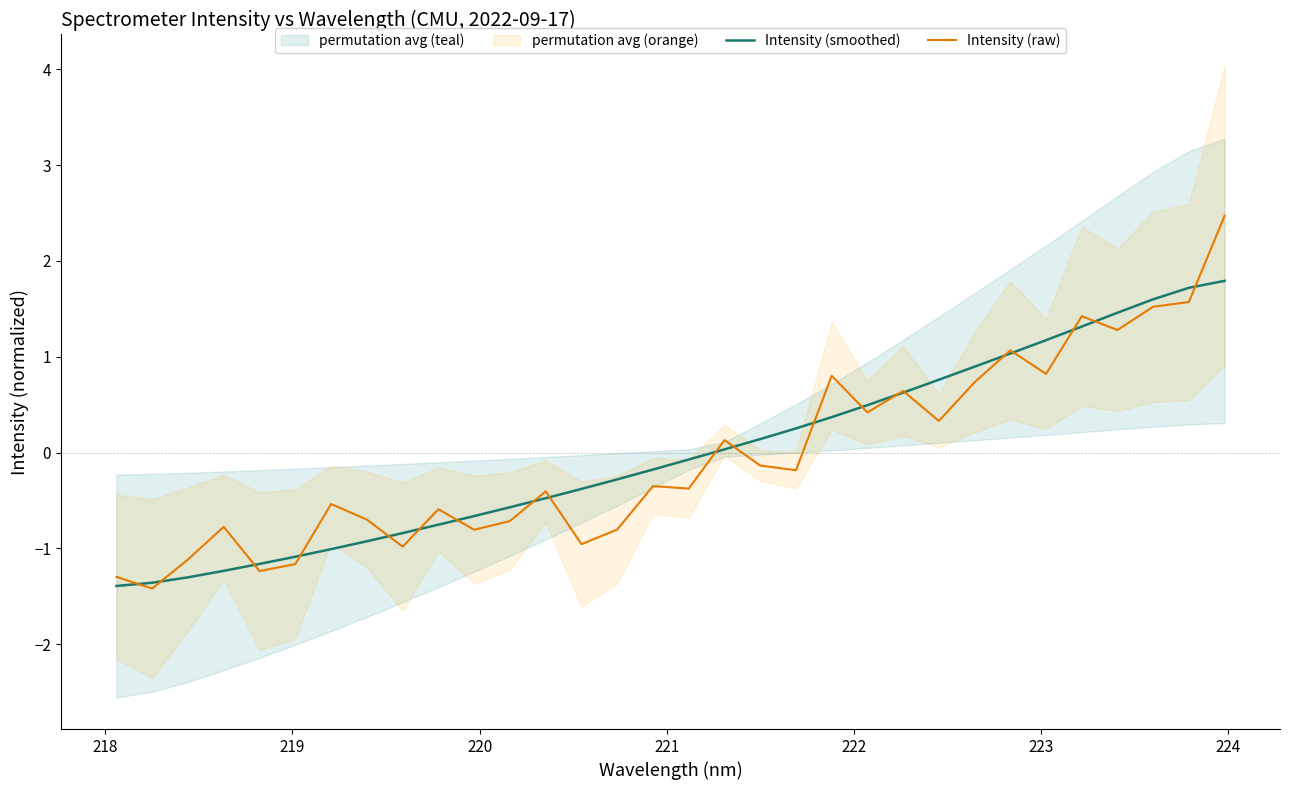

After their last crossing, which series has the higher values: Intensity (raw) or Intensity (smoothed)?

Intensity (raw)